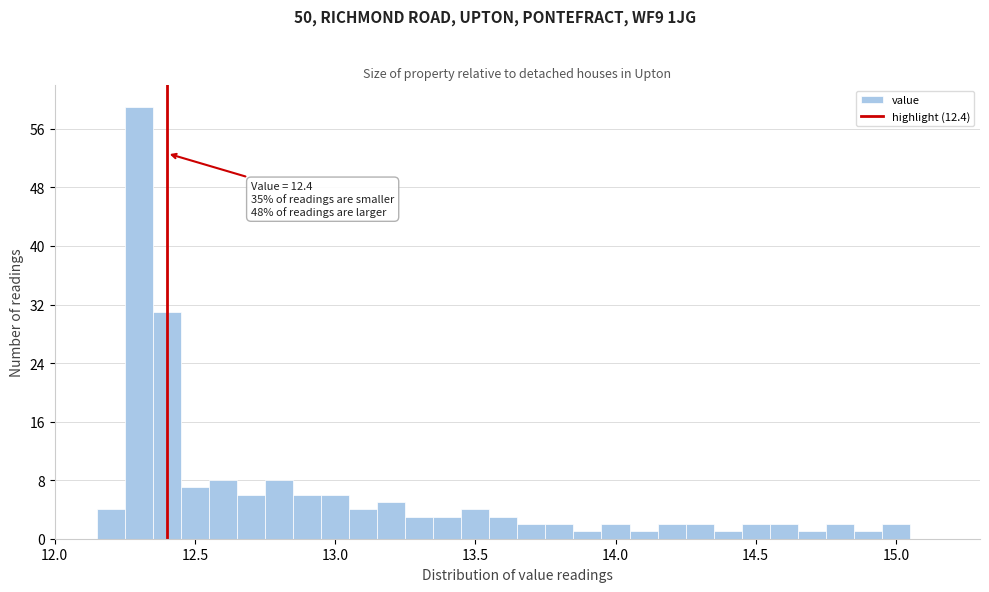

Around what value on the x-axis is the tallest bar? Give the approximate position of its centre, as read against the axis.

12.30